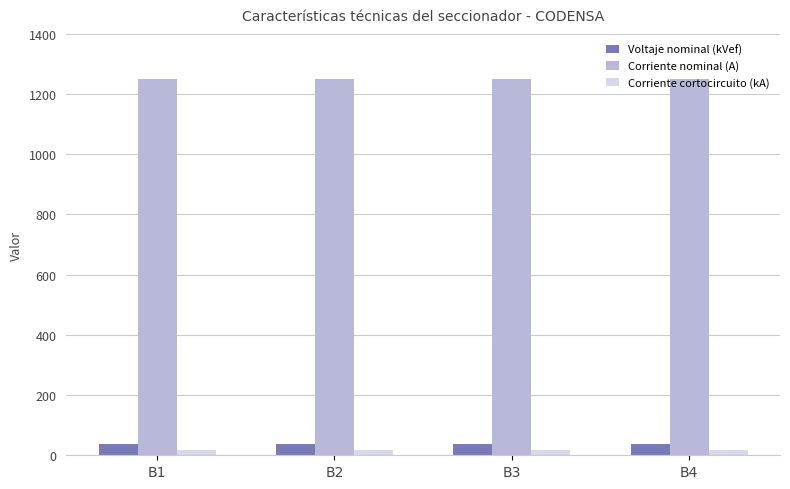

The Corriente cortocircuito (kA) series shows 16 at B4. True or false?

True